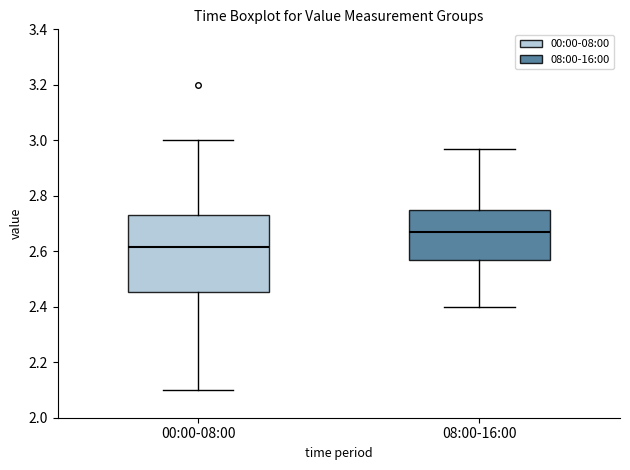

Reading left to right, read every box against the y-axis: the position of its median line, the range the box covers, and the ends of its whiskers. The values are not printed on the chart, so give them approximately, as read against the axis.

00:00-08:00: median 2.62, box 2.46 to 2.74, whiskers 2.10 to 3.00
08:00-16:00: median 2.68, box 2.58 to 2.74, whiskers 2.40 to 2.98